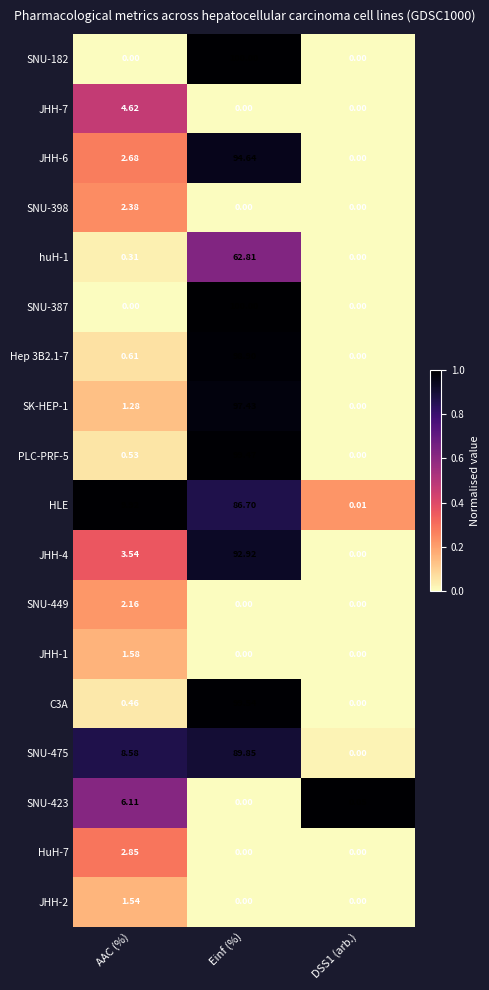

Which label corresponds to the largest value in the chart?

Einf (%)